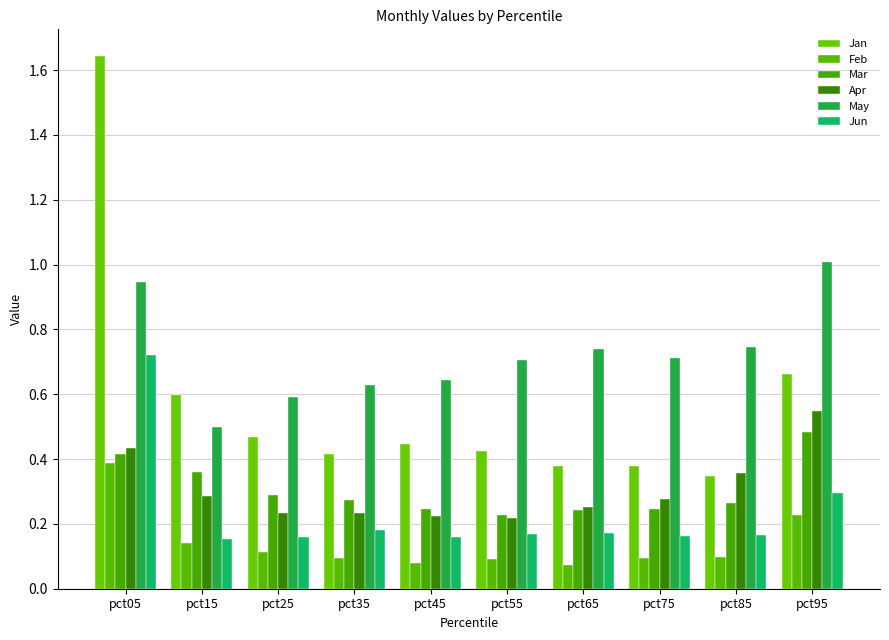

What is the highest value of the Jun series?

0.7